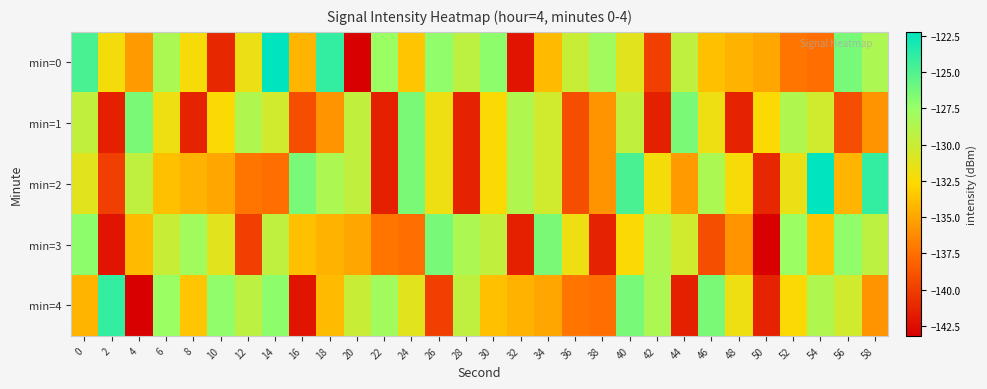

At which category is the sum across all series the highest?

40